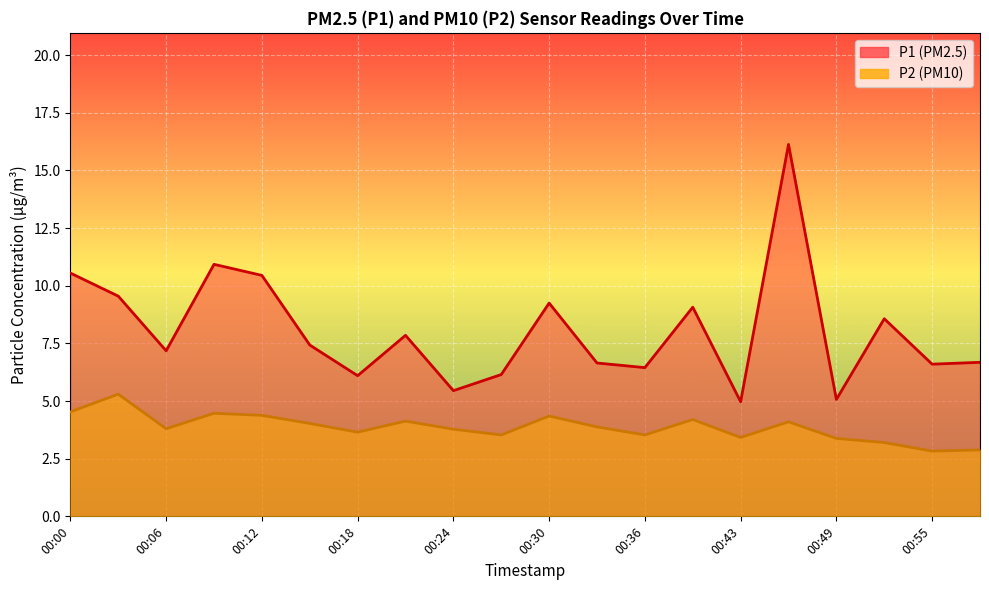

Rank the series by their average value, from lowest to highest.

P2, P1